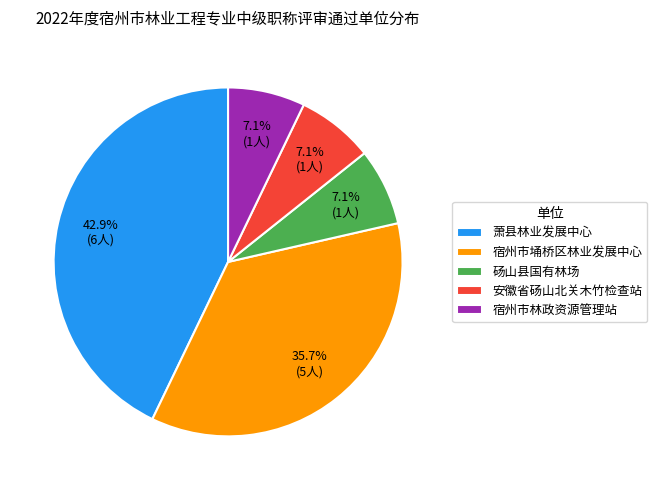

Is it true that 砀山县国有林场 is 7% of the pie?

True